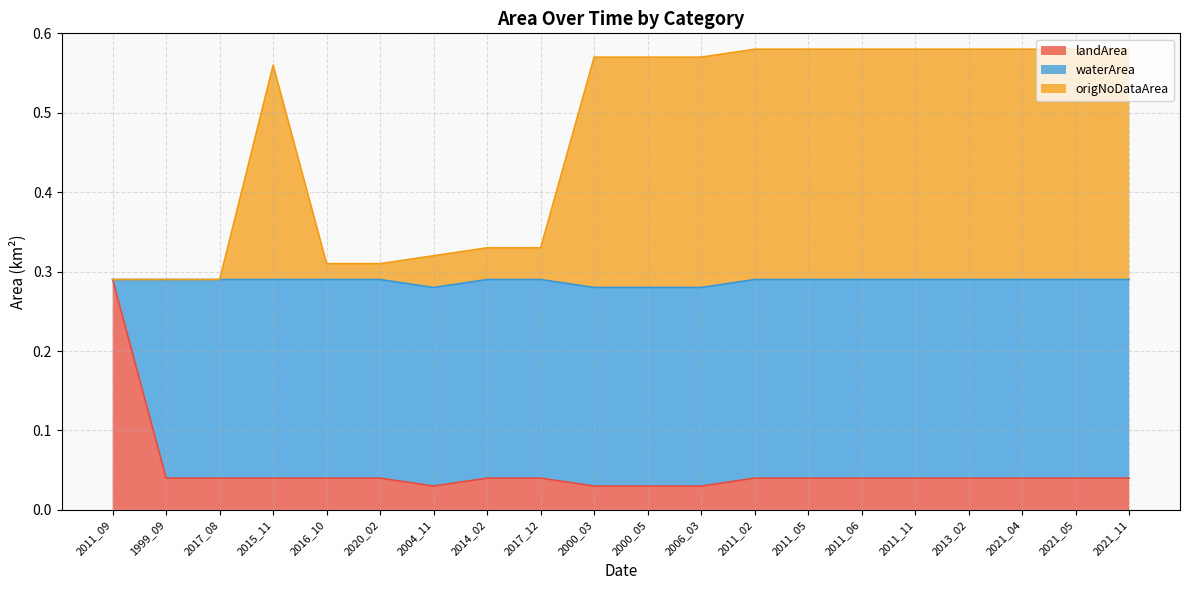

Does the chart have visible grid lines?

Yes